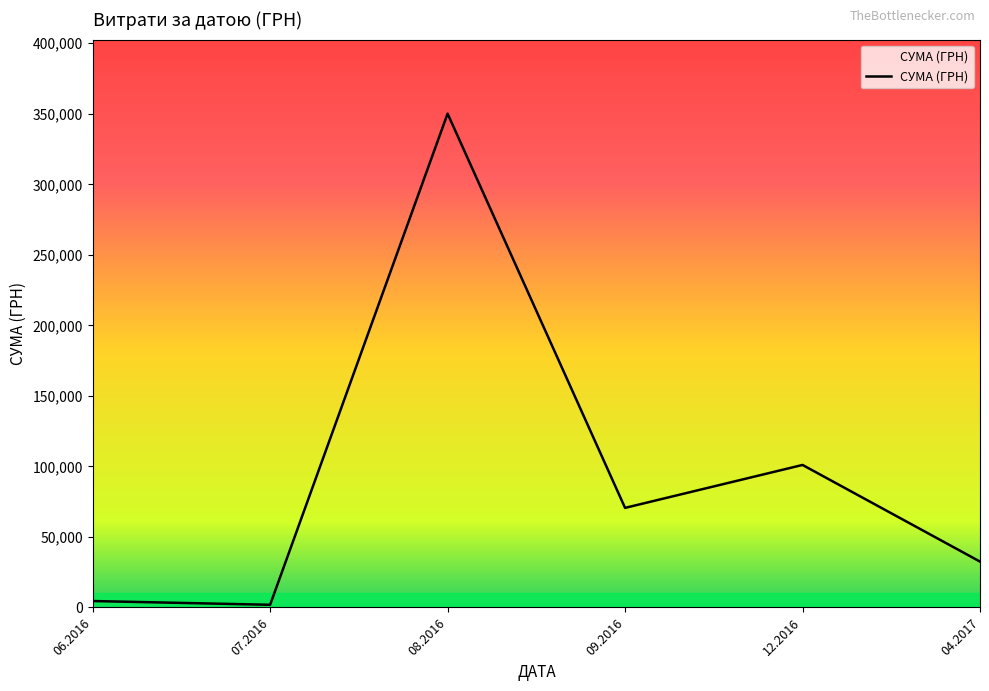

The value at 08.2016 is 615818.2. True or false?

False